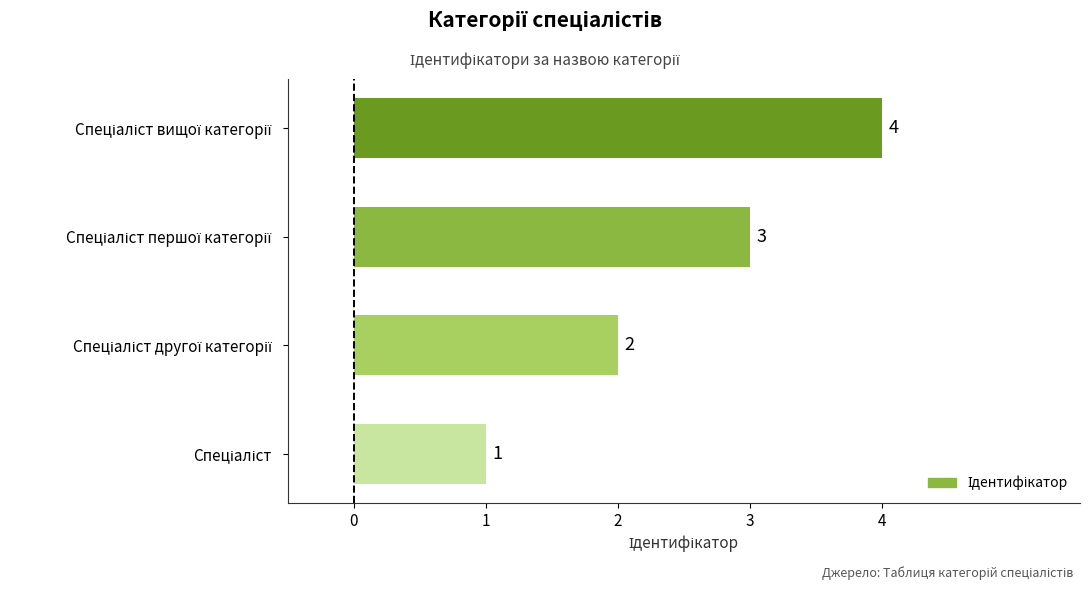

How many values are between 2 and 4?

3